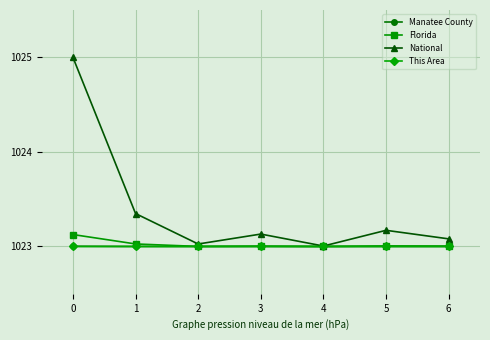

At how many categories does at least one series exceed 1024?

1